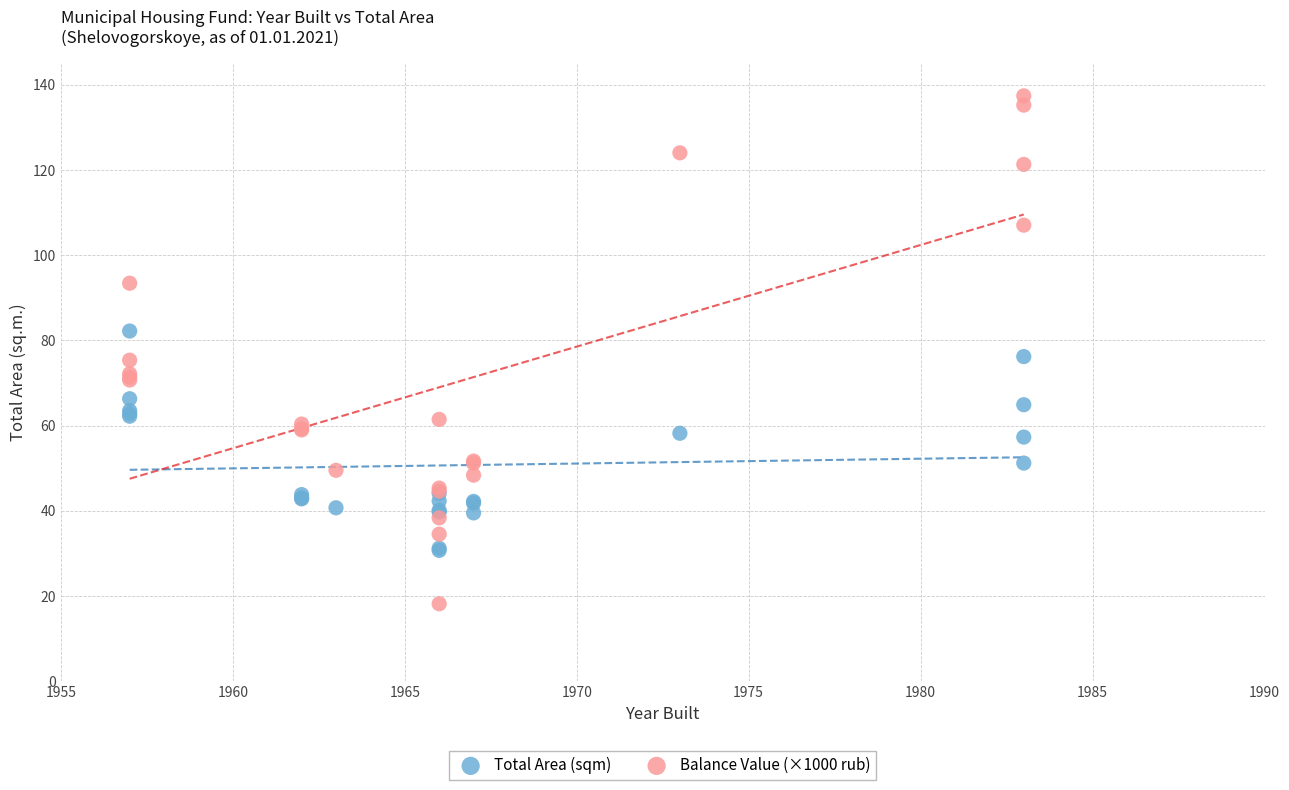

What are all the series names shown in the legend?

Total Area (sqm), Balance Value (×1000 rub)